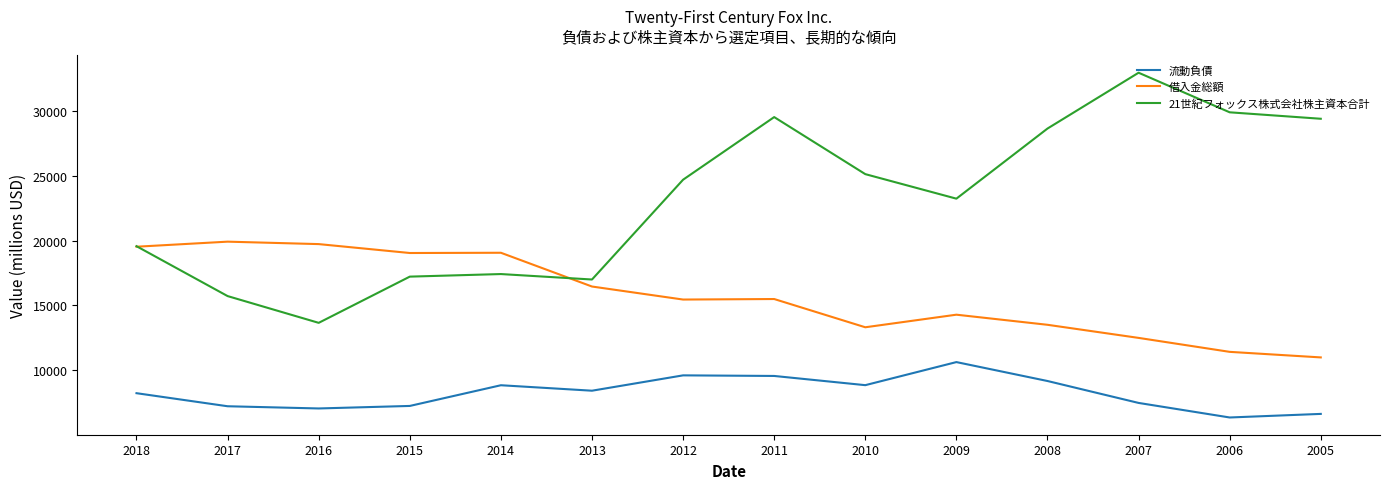

What is the total value across all series at 2011?

54572